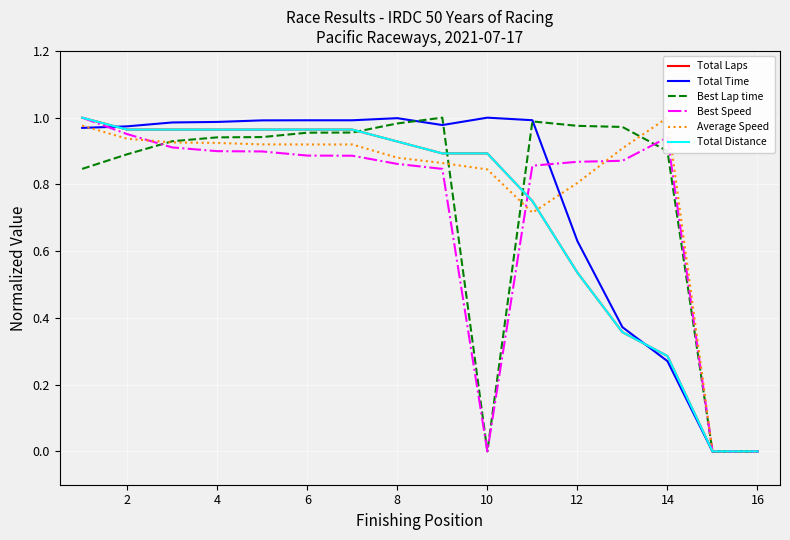

What are all the series names shown in the legend?

Total Laps, Total Time, Best Lap time, Best Speed, Average Speed, Total Distance